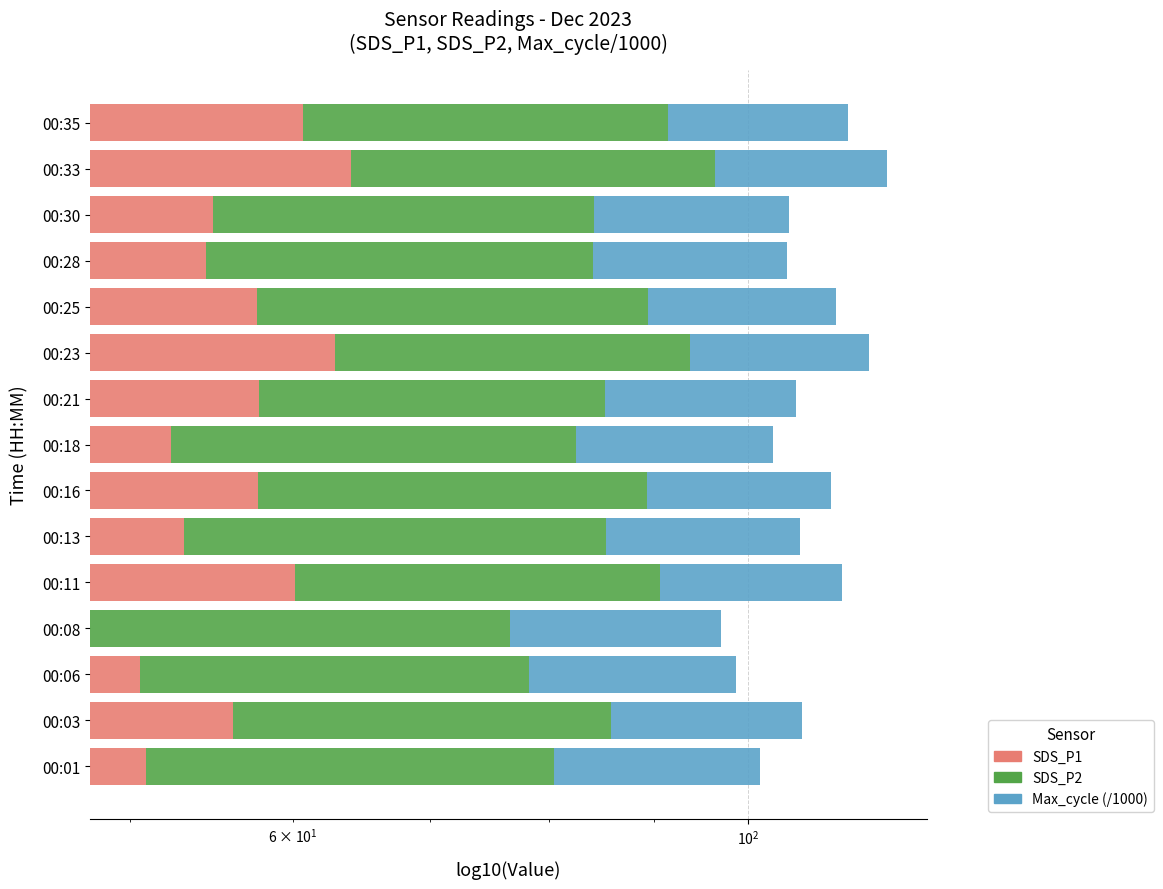

What is the maximum value for SDS_P2?

32.3